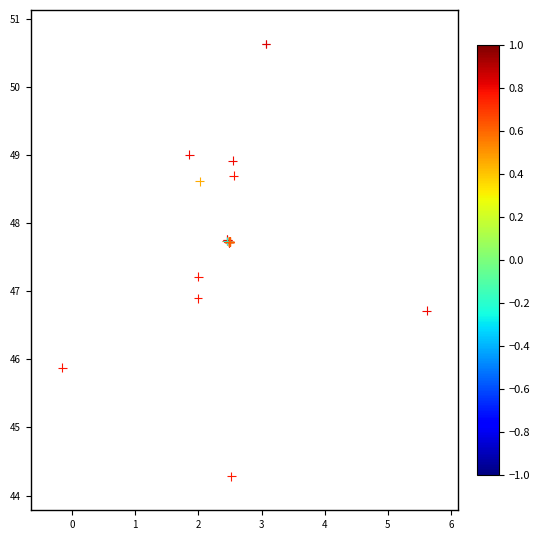

What Y value in the scatter plot is closest to 47?

46.9